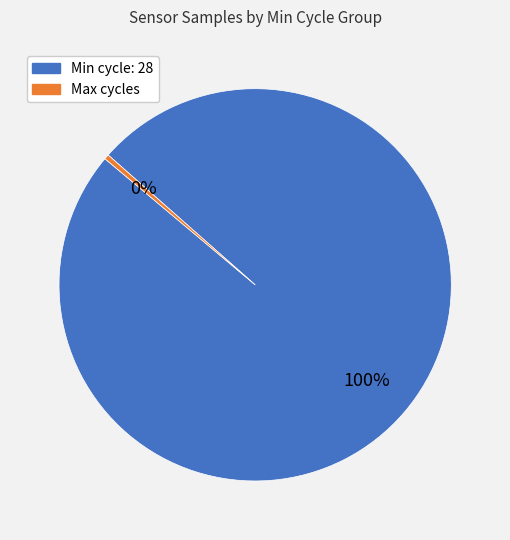

To the nearest percent, what is the average slice percentage?

50%